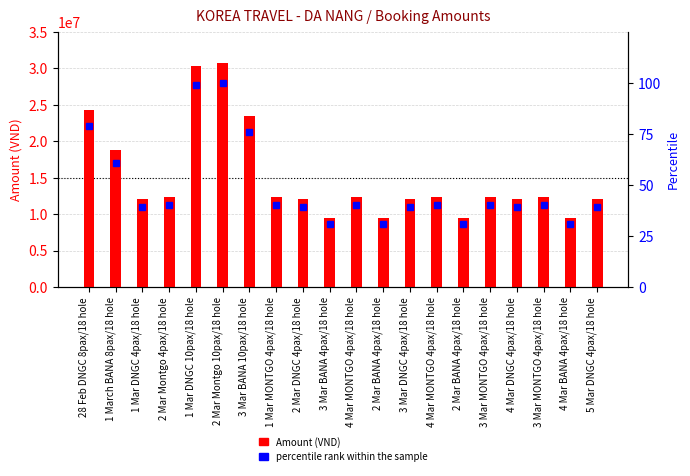

Which has a higher value, 2 Mar BANA 4pax/18 hole or 2 Mar DNGC 4pax/18 hole?

2 Mar DNGC 4pax/18 hole